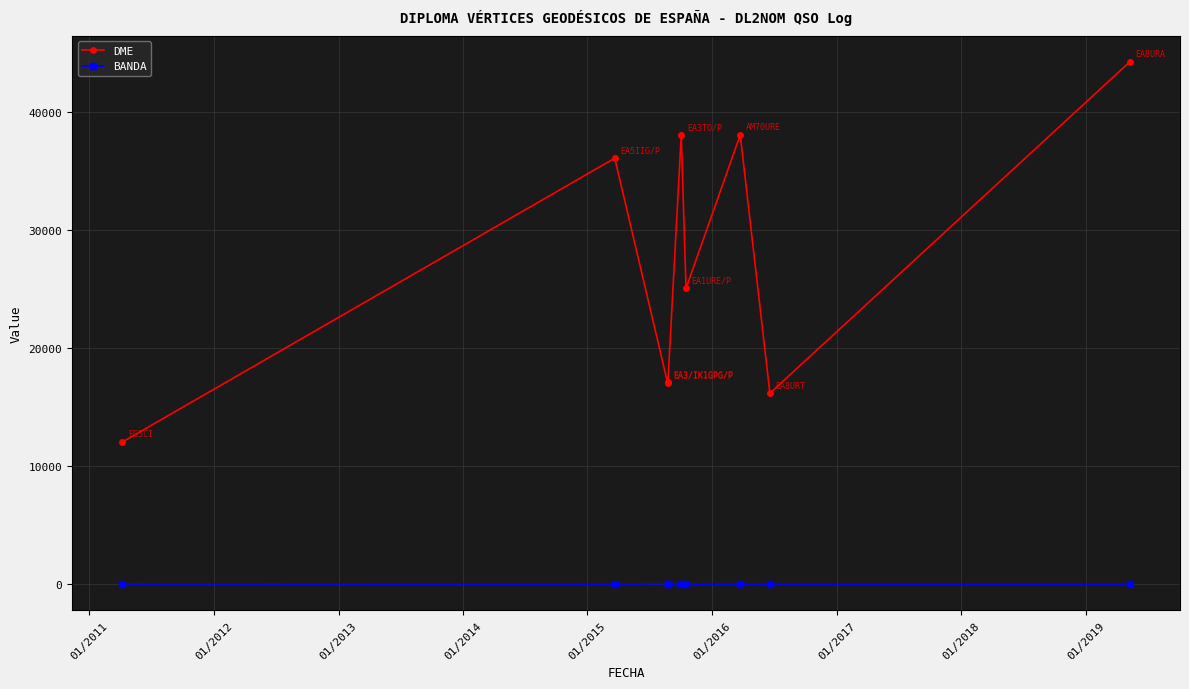

What are all the series names shown in the legend?

DME, BANDA